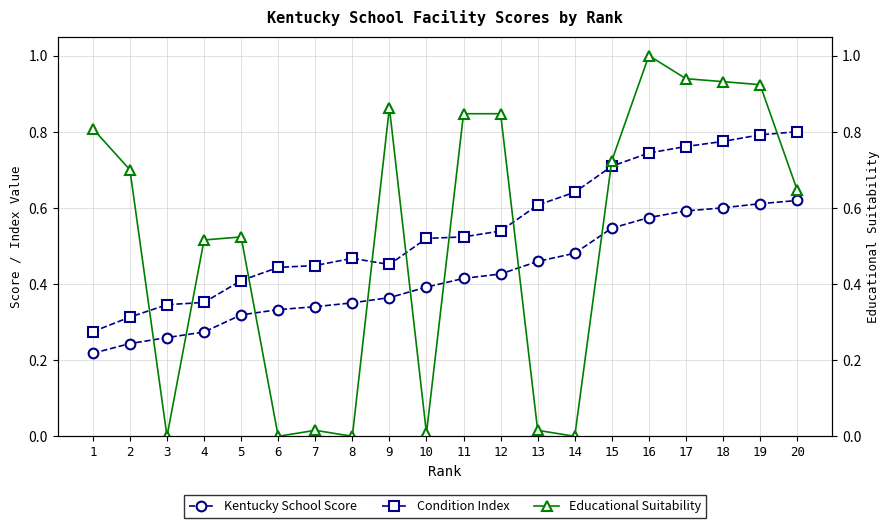

True or false: Kentucky School Score has a value of 0.2 at 2.

True